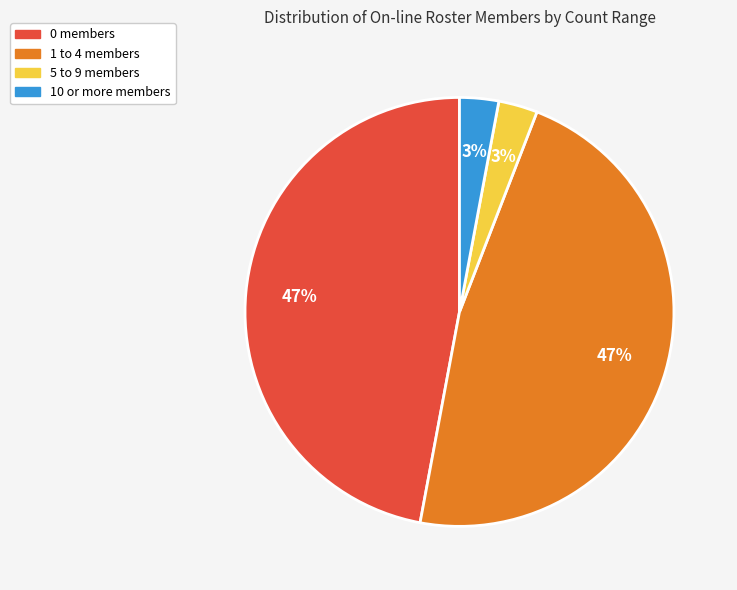

Does any single category account for the majority?

No